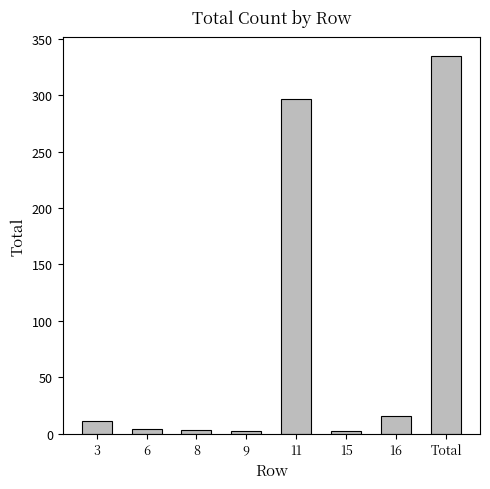

Which label corresponds to the largest value in the chart?

Total